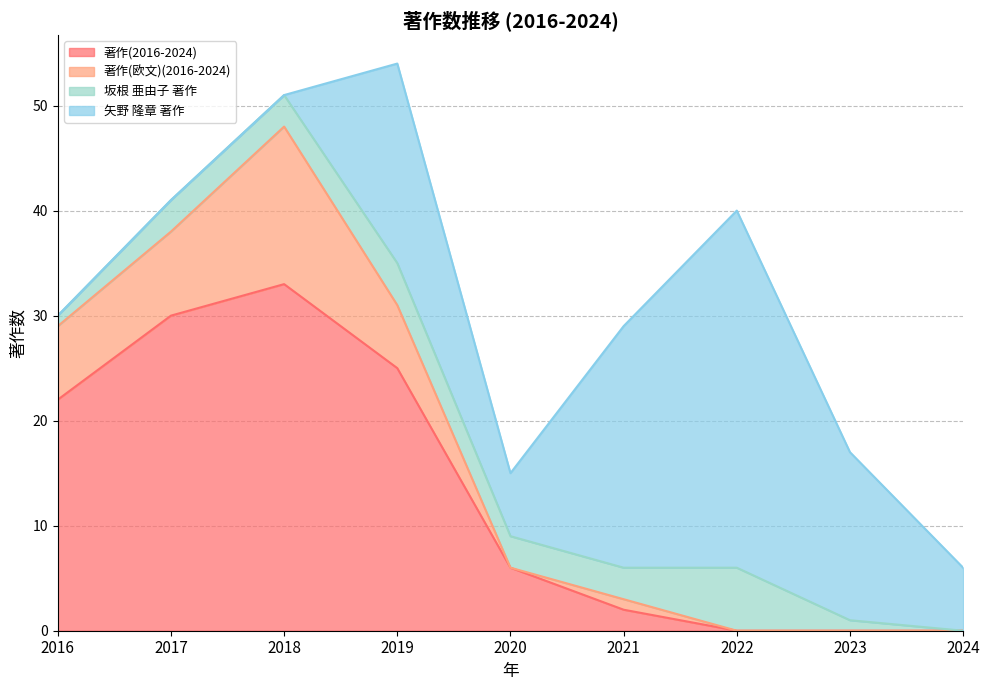

Reading right to left, list all the values displayed in this chart.

著作(2016-2024): 2024=0	2023=0	2022=0	2021=2	2020=6	2019=25	2018=33	2017=30	2016=22
著作(欧文)(2016-2024): 2024=0	2023=0	2022=0	2021=1	2020=0	2019=6	2018=15	2017=8	2016=7
坂根 亜由子 著作: 2024=0	2023=1	2022=6	2021=3	2020=3	2019=4	2018=3	2017=3	2016=1
矢野 隆章 著作: 2024=6	2023=16	2022=34	2021=23	2020=6	2019=19	2018=0	2017=0	2016=0